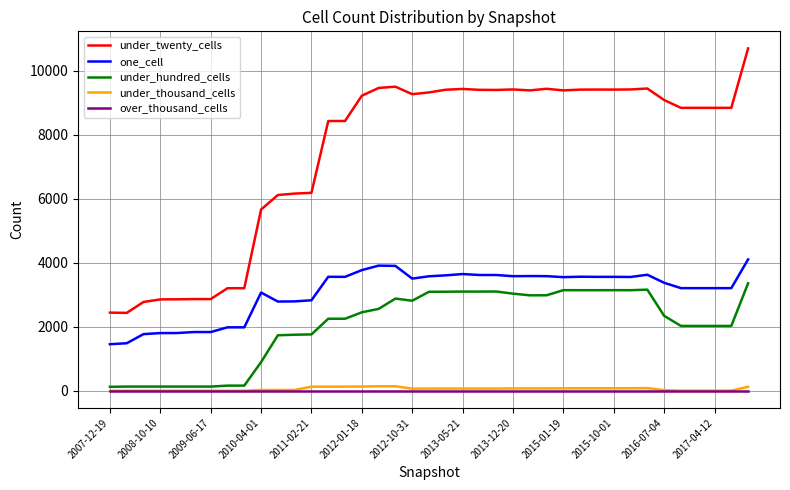

Which series has the widest spread of values?

under_twenty_cells